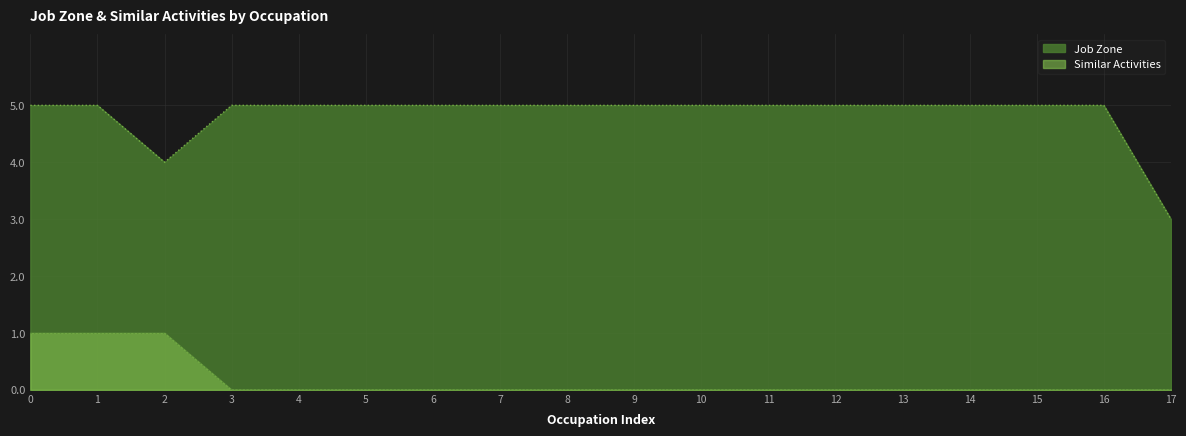

What is the difference between the maximum and second lowest values in the Job Zone series?

1